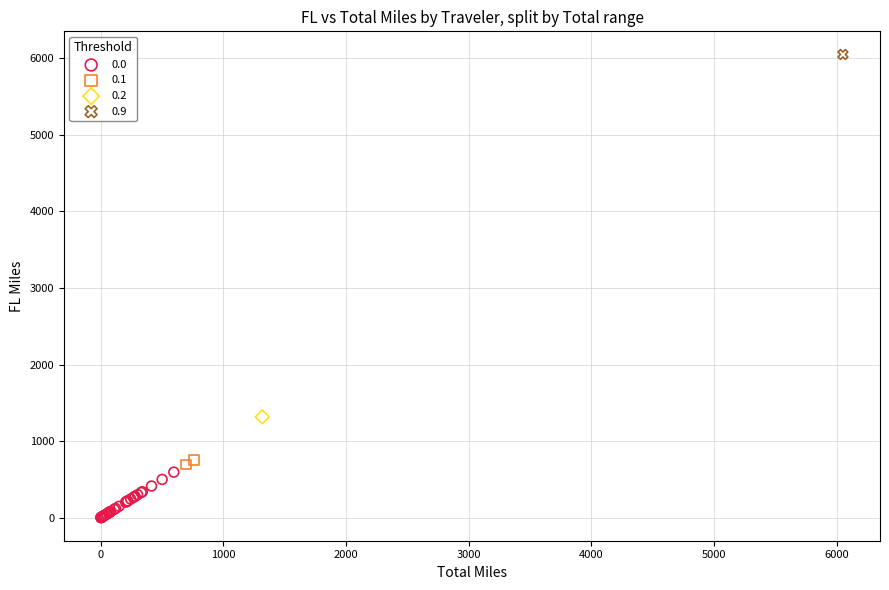

Which series contains the highest Y value?

0.9